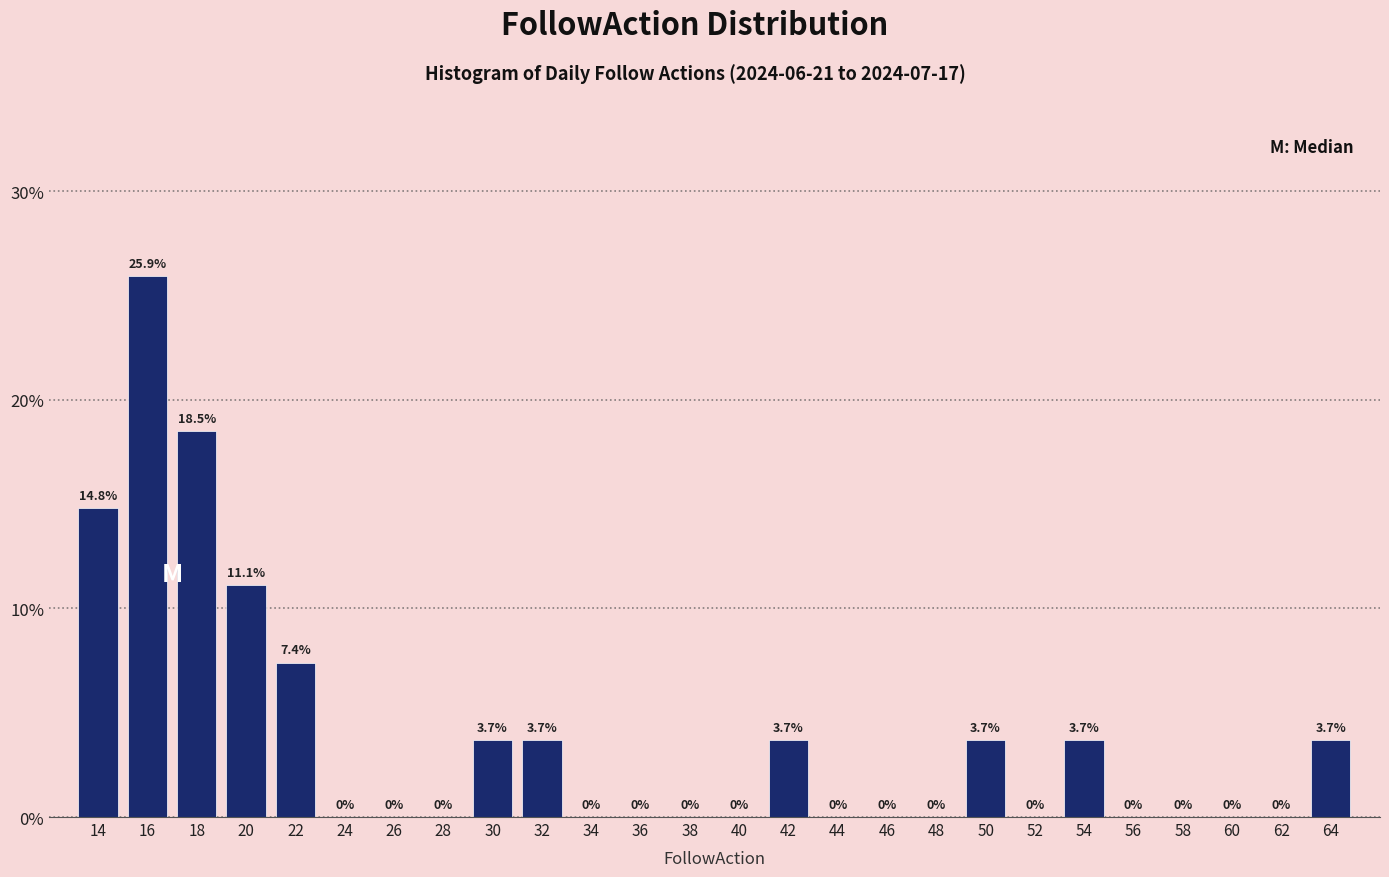

Reading left to right, extract all data points from this chart.

14=14.8	16=25.9	18=18.5	20=11.1	22=7.4	24=0.0	26=0.0	28=0.0	30=3.7	32=3.7	34=0.0	36=0.0	38=0.0	40=0.0	42=3.7	44=0.0	46=0.0	48=0.0	50=3.7	52=0.0	54=3.7	56=0.0	58=0.0	60=0.0	62=0.0	64=3.7